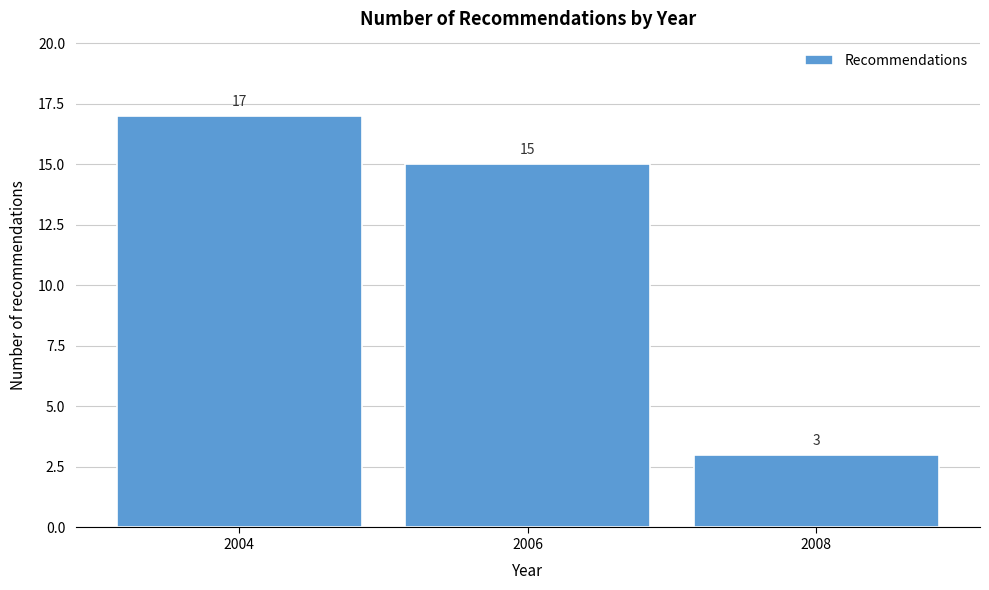

Reading left to right, transcribe this chart: for each bar, give the range it covers on the x-axis and its height.

2003 to 2005: 17
2005 to 2007: 15
2007 to 2009: 3